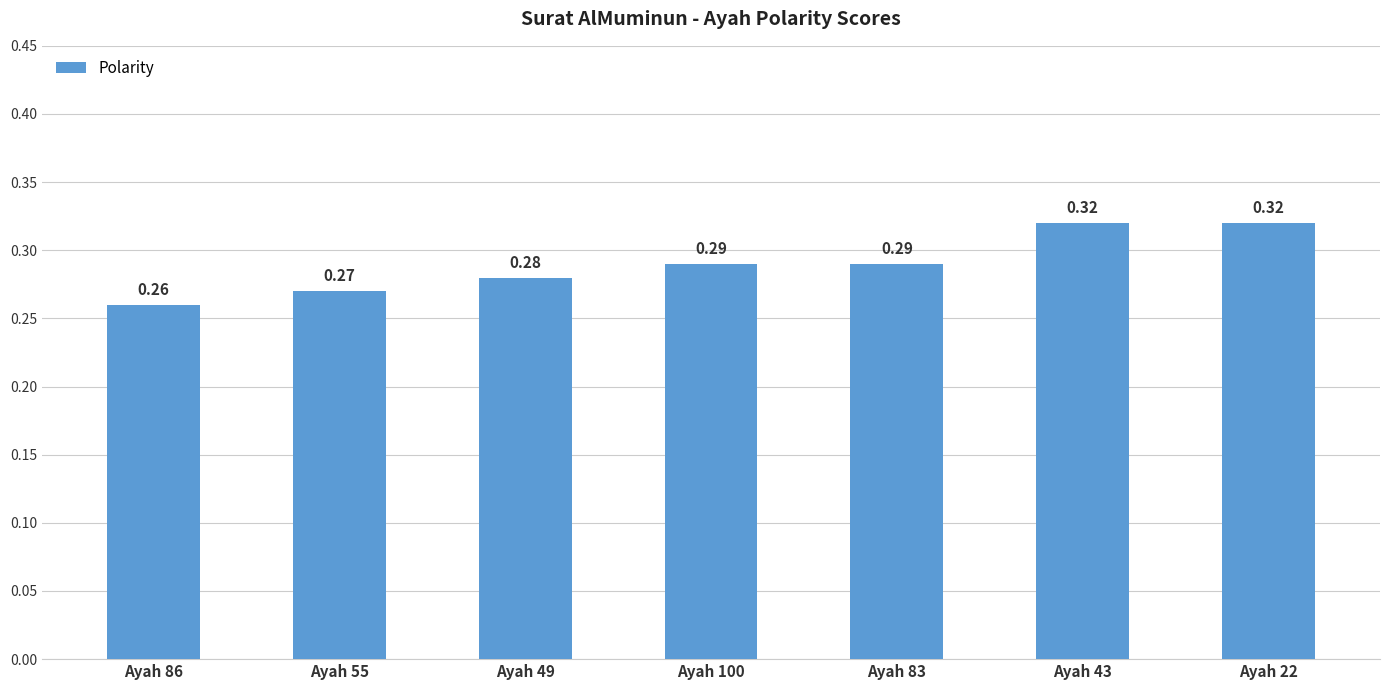

How many values are between 0 and 1?

7